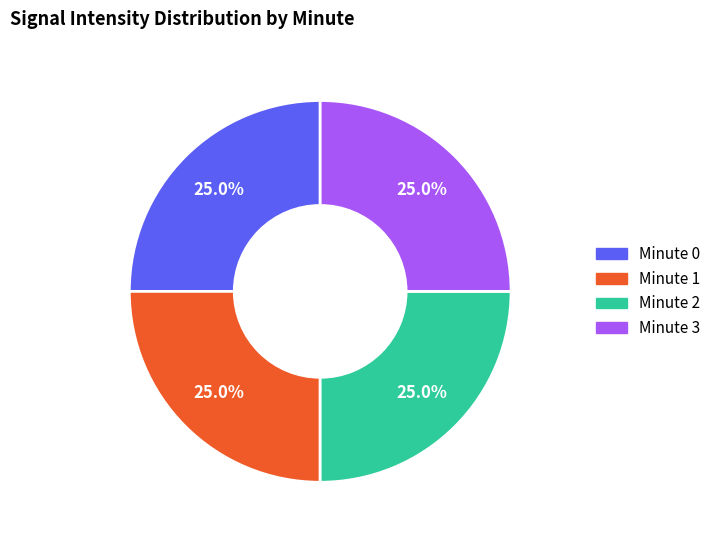

Count the number of slices in the pie.

4